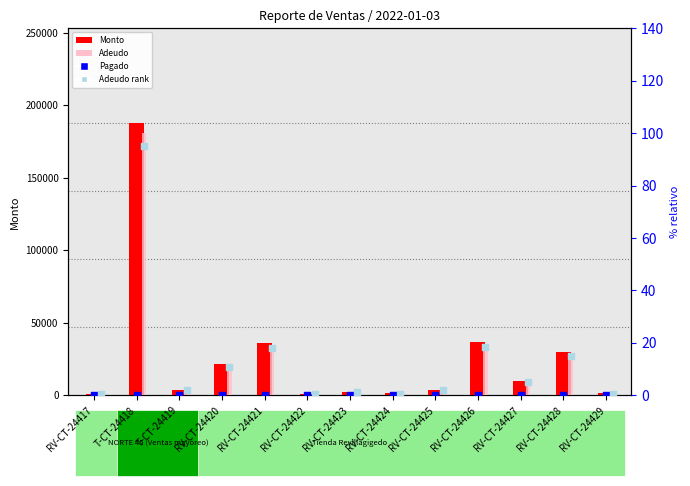

What is the total value across all series at RV-CT-24428?

29730.9